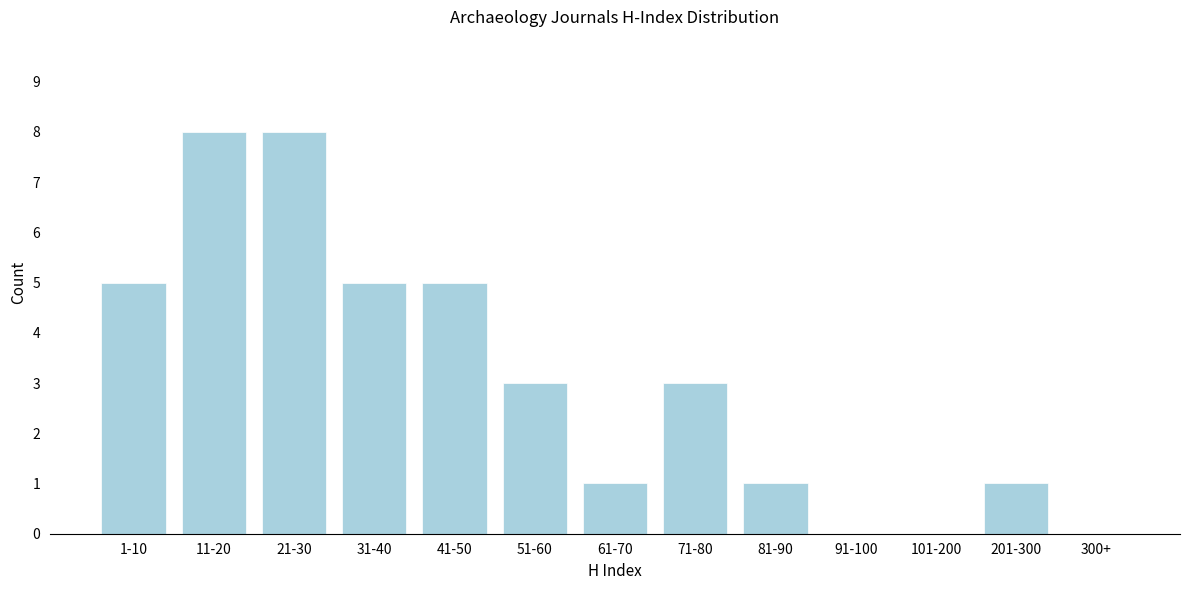

Reading right to left, list all the values displayed in this chart.

300+=0	201-300=1	101-200=0	91-100=0	81-90=1	71-80=3	61-70=1	51-60=3	41-50=5	31-40=5	21-30=8	11-20=8	1-10=5